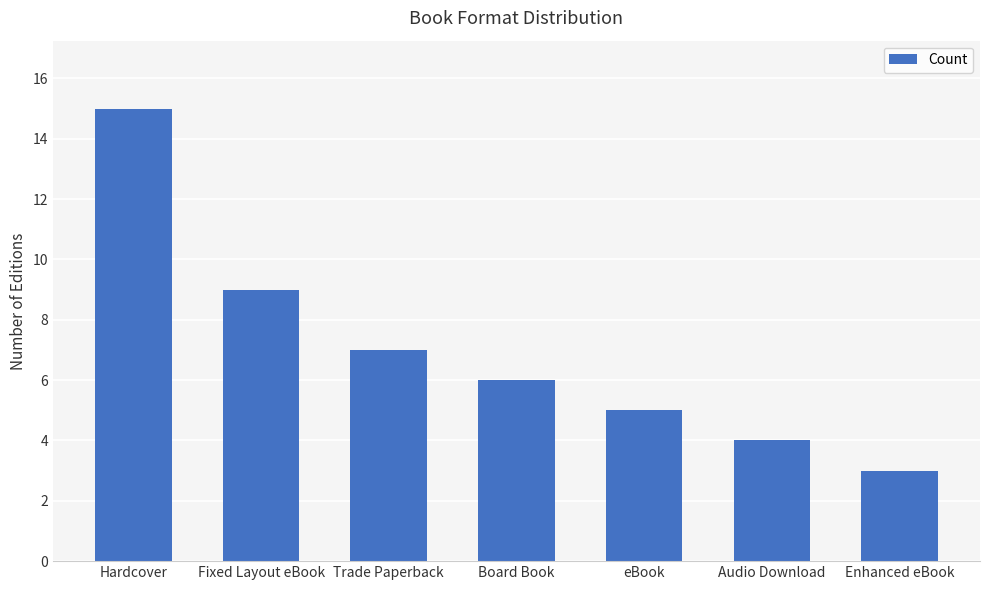

Which category has the lowest value across all series?

Enhanced eBook